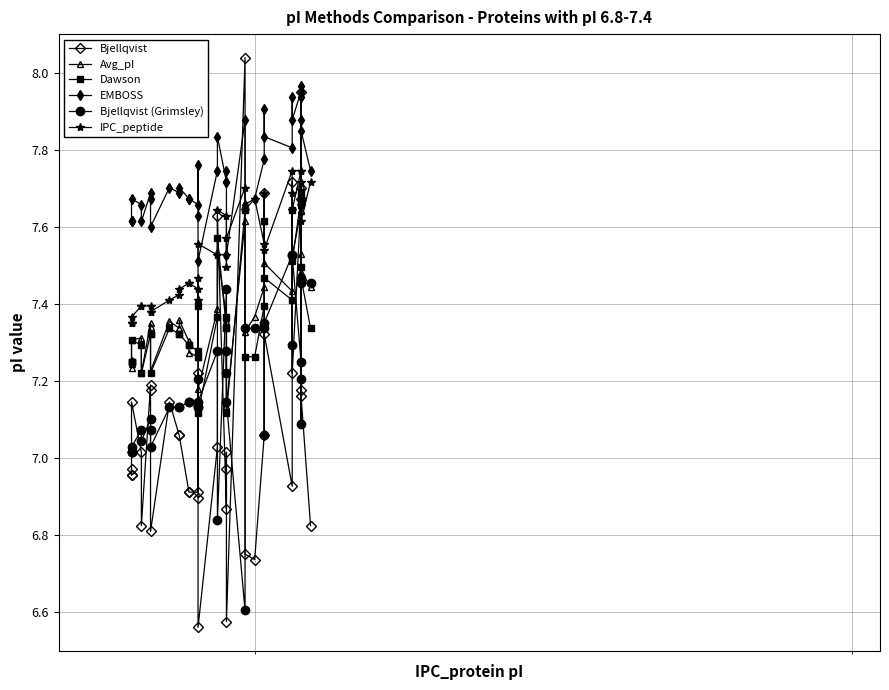

What is the average value of the Avg_pI series?

7.4